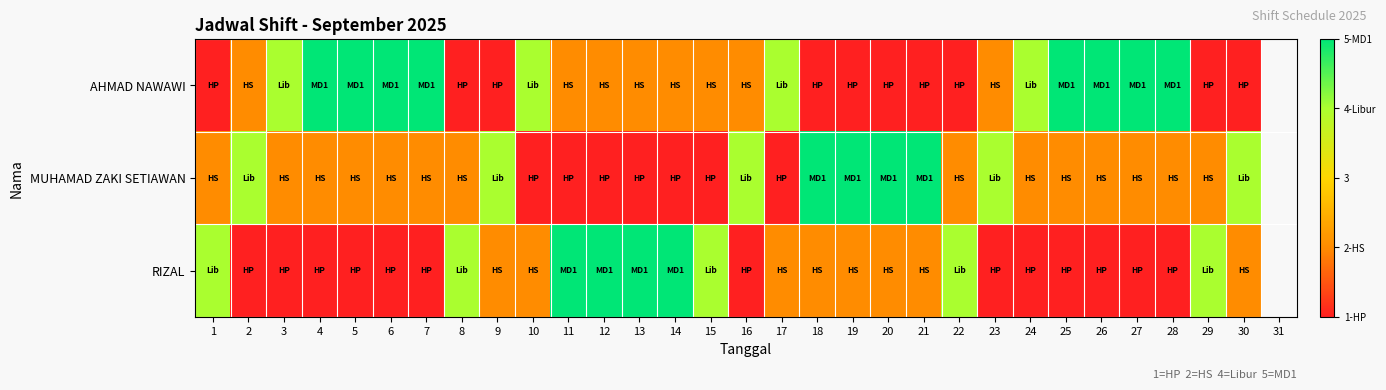

Is it true that MUHAMAD ZAKI SETIAWAN equals 1.8 at 13?

False